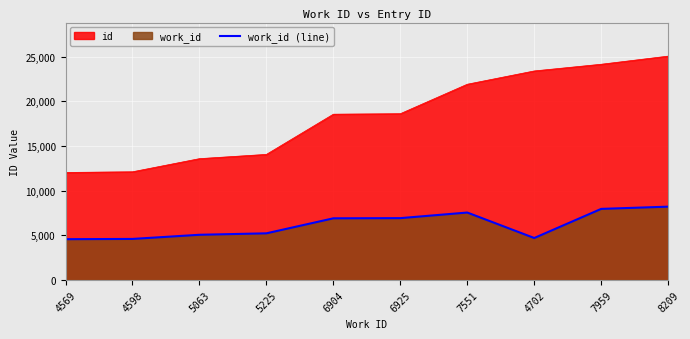

The value at 6904 is 1638. True or false?

False